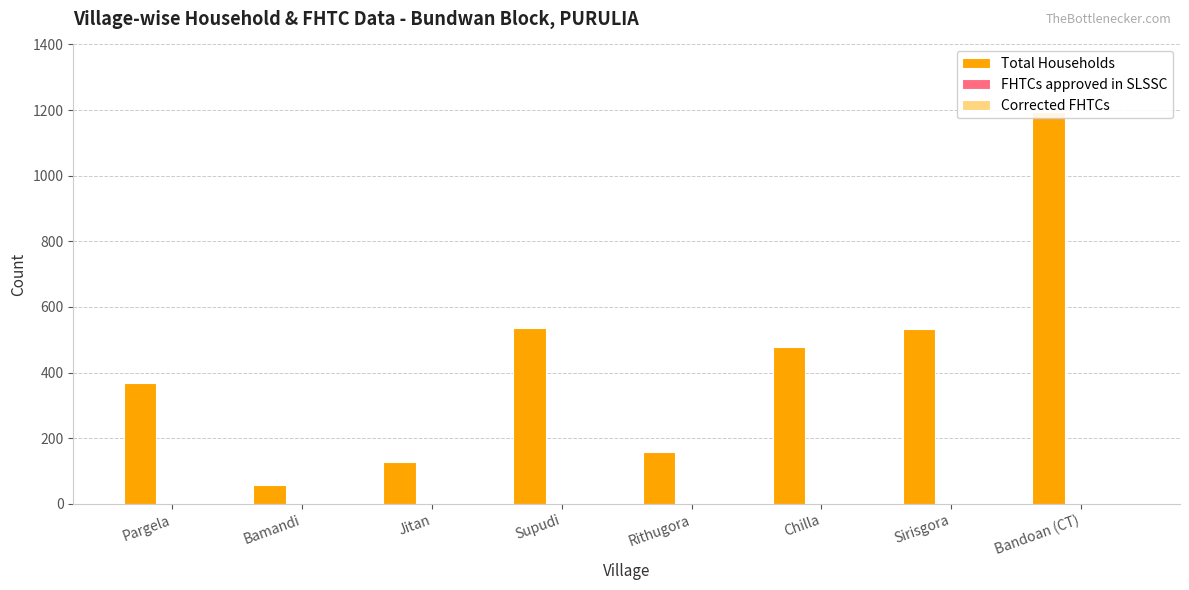

Which label corresponds to the smallest value in the chart?

Pargela